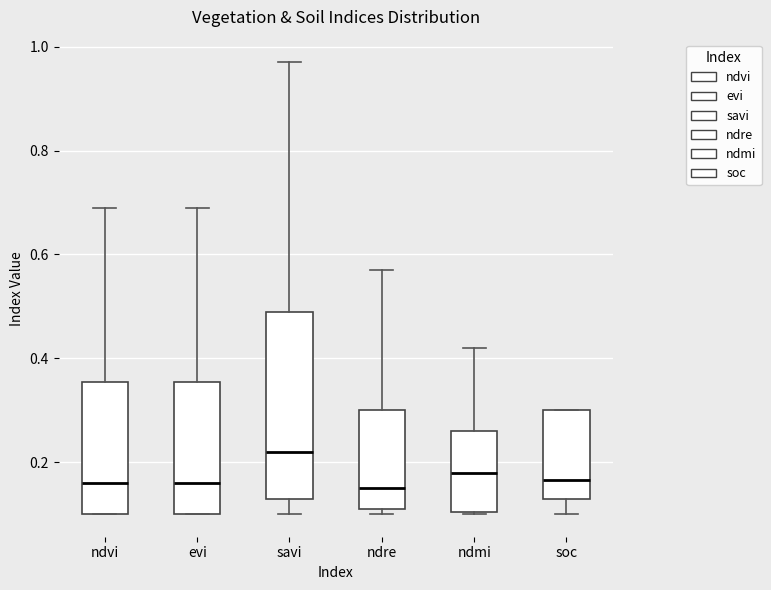

Reading left to right, transcribe this box plot: for each box, give where its median line is, the range the box spans, and where its two whiskers end, as read against the y-axis. The values are not printed on the chart, so give them approximately, as read against the axis.

ndvi: median 0.16, box 0.10 to 0.36, whiskers 0.10 to 0.70
evi: median 0.16, box 0.10 to 0.36, whiskers 0.10 to 0.70
savi: median 0.22, box 0.14 to 0.50, whiskers 0.10 to 0.98
ndre: median 0.16, box 0.12 to 0.30, whiskers 0.10 to 0.58
ndmi: median 0.18, box 0.10 to 0.26, whiskers 0.10 to 0.42
soc: median 0.16, box 0.12 to 0.30, whiskers 0.10 to 0.30